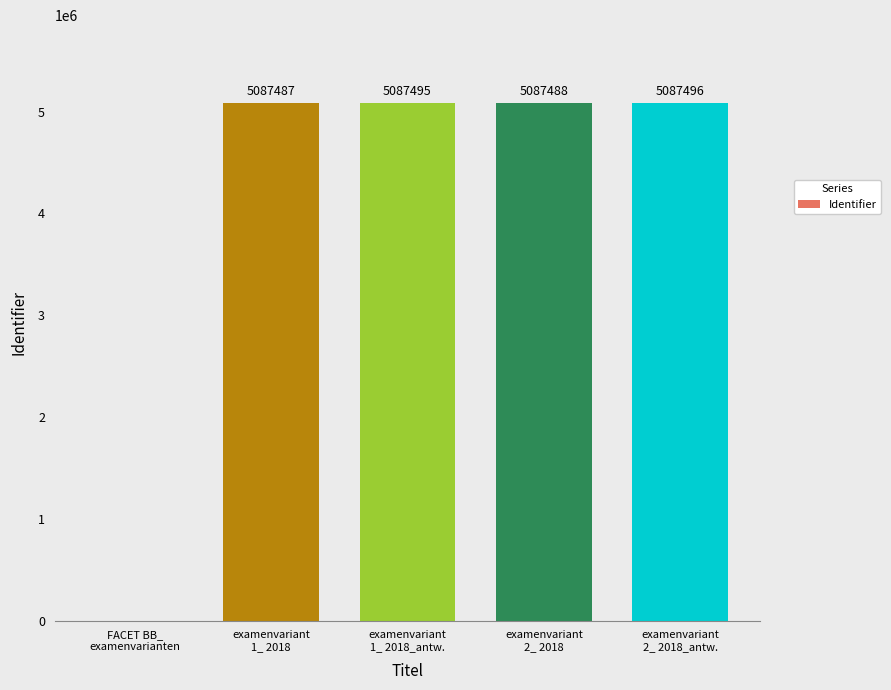

Between examenvariant
1_ 2018 and FACET BB_
examenvarianten, which is larger?

examenvariant
1_ 2018